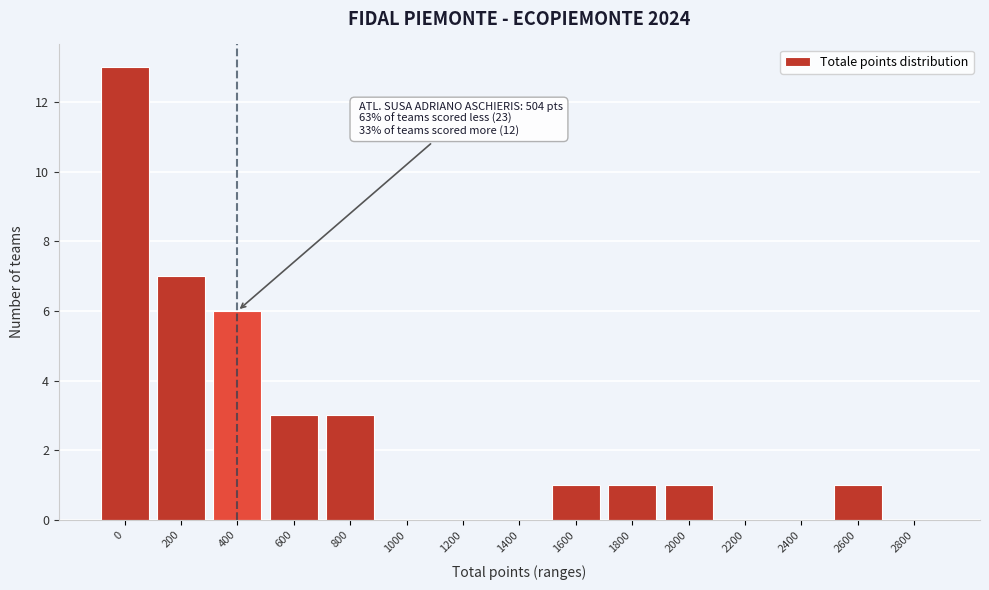

Reading left to right, extract all data points from this chart.

0=13	200=7	400=6	600=3	800=3	1000=0	1200=0	1400=0	1600=1	1800=1	2000=1	2200=0	2400=0	2600=1	2800=0